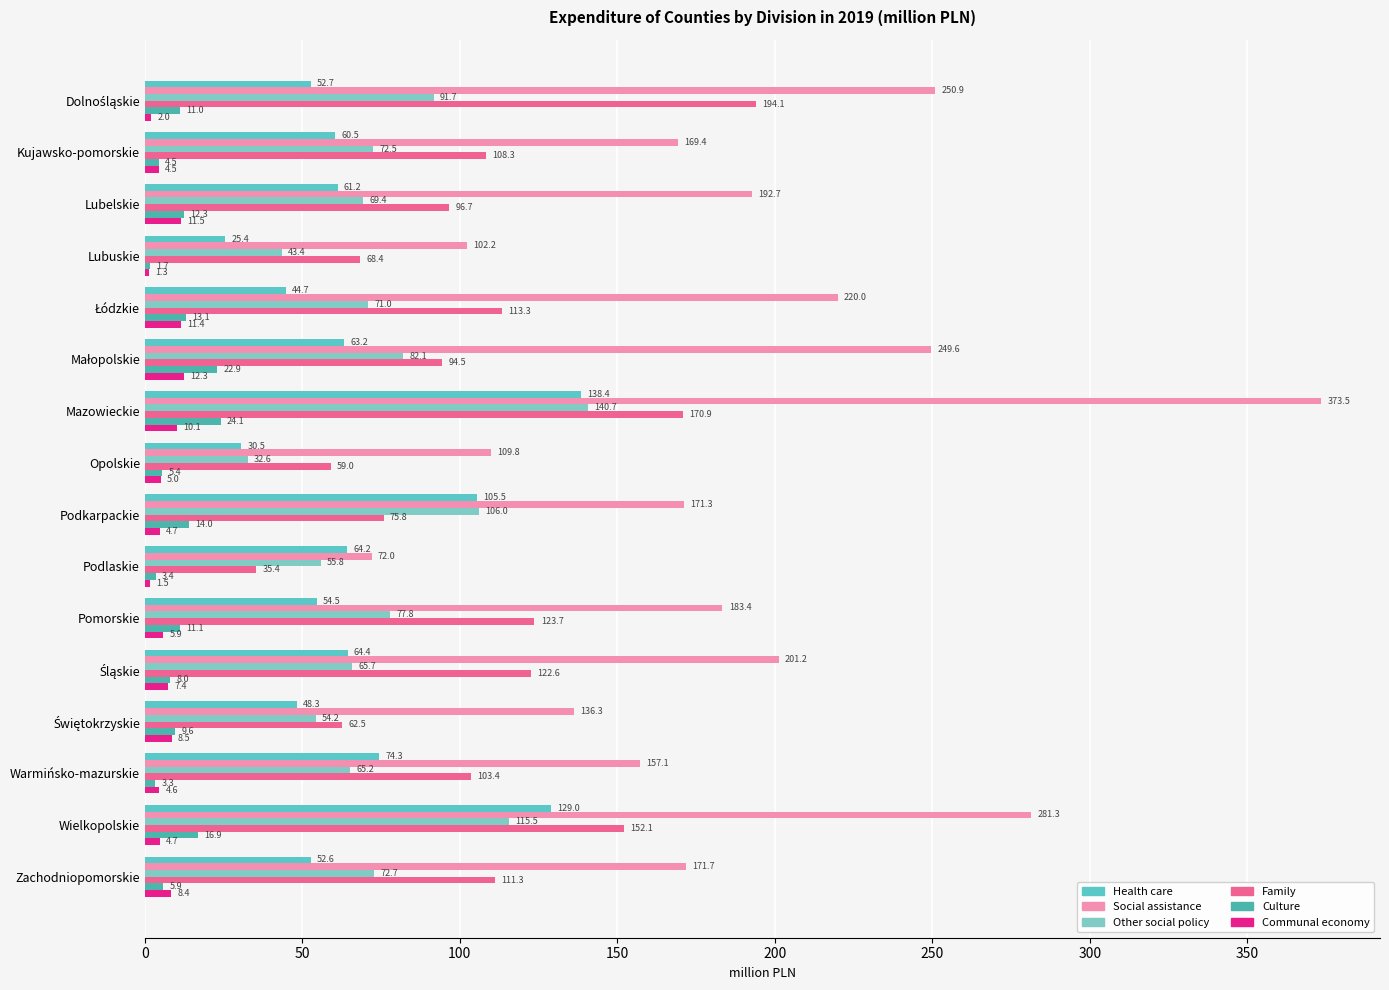

What is the greatest value displayed?

373.5